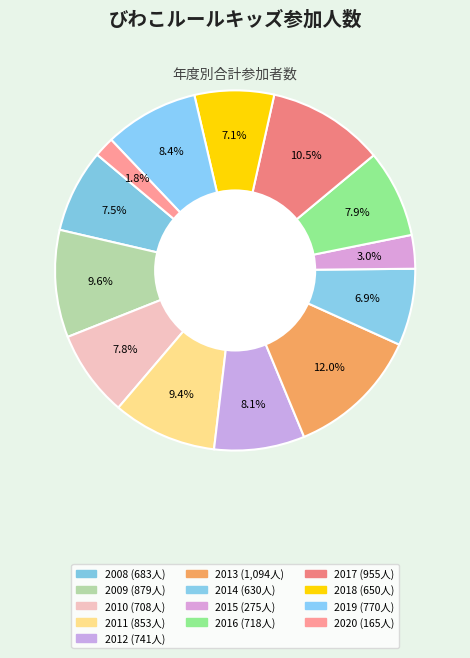

What is the largest slice in the pie chart?

2013